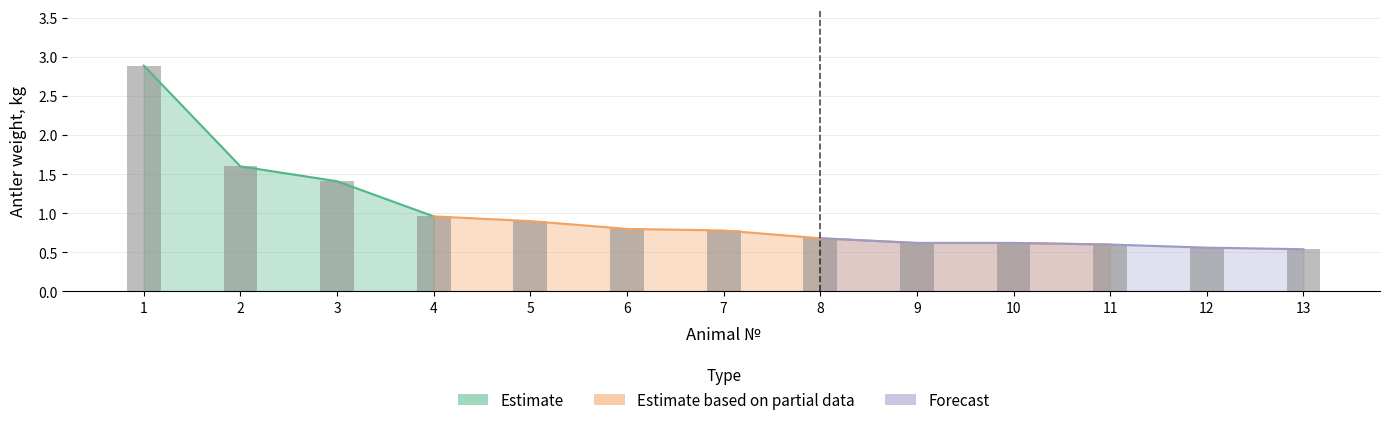

Is it true that Estimate based on partial data equals 1.5 at 4?

False